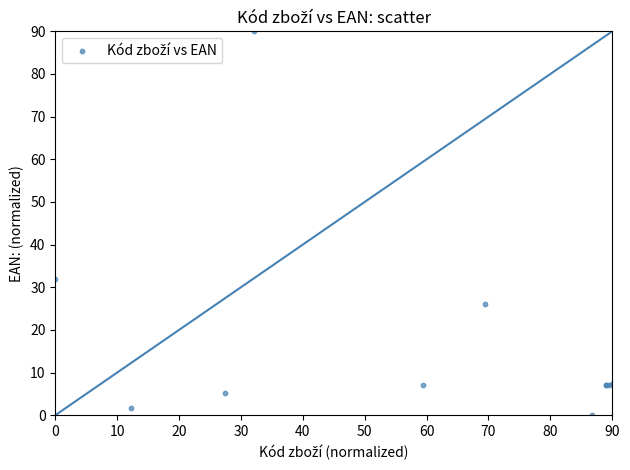

What Y value in the scatter plot is closest to 45?

31.8